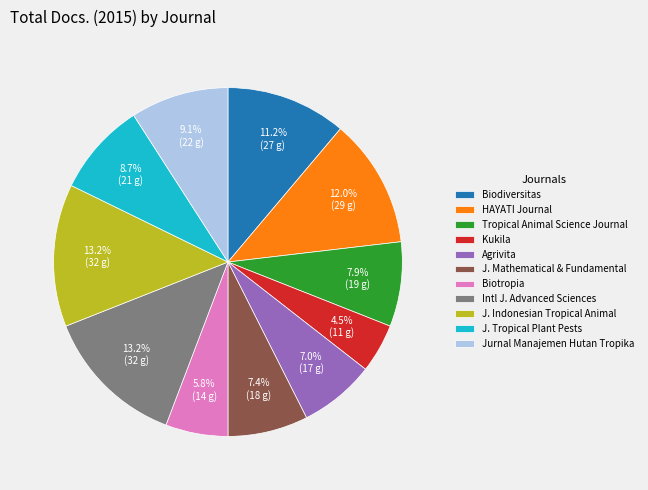

Which category has the smallest portion of the pie?

Kukila